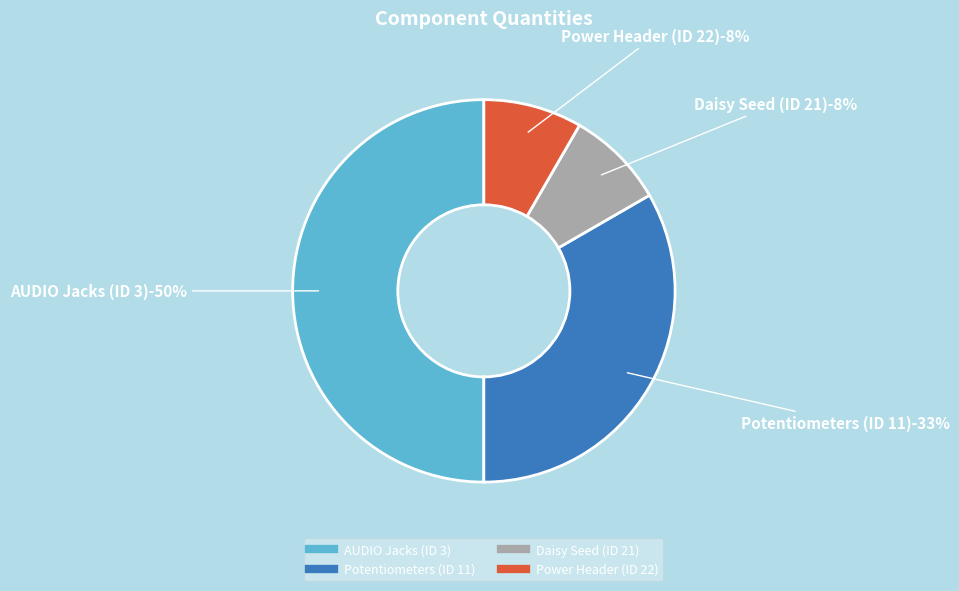

To the nearest percent, what is the average slice percentage?

25%